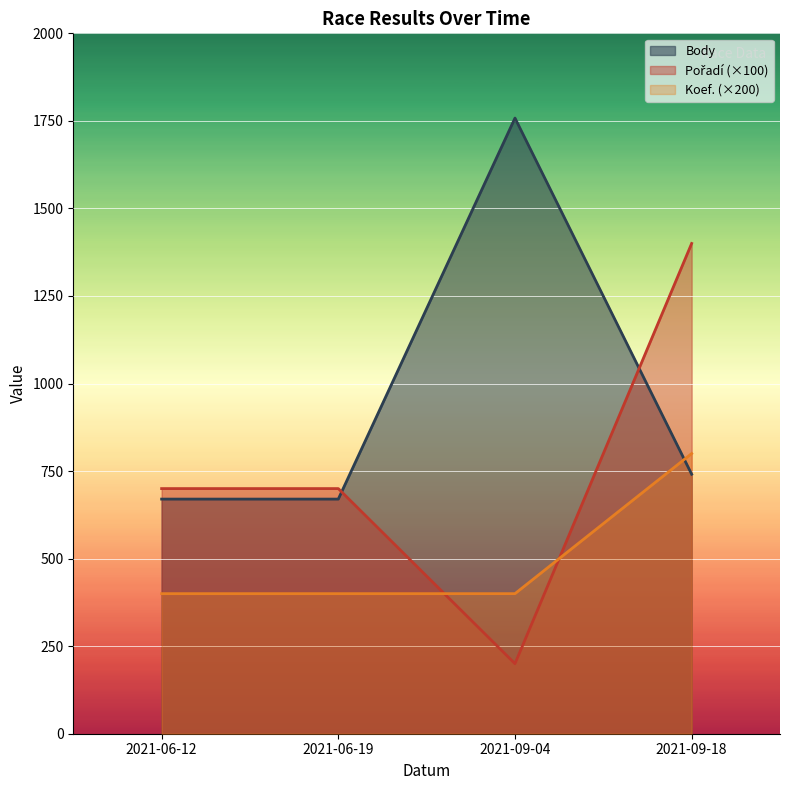

True or false: Koef. has a value of 529 at 2021-09-04.

False